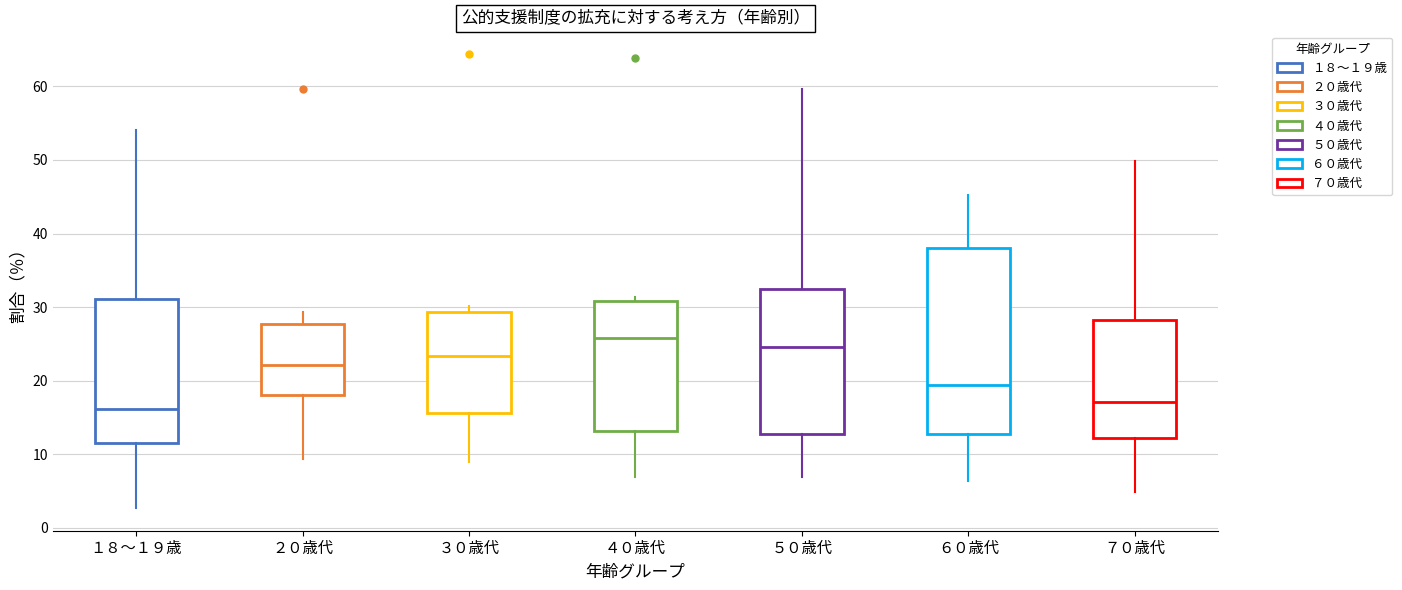

Which box has the highest median line?

４０歳代